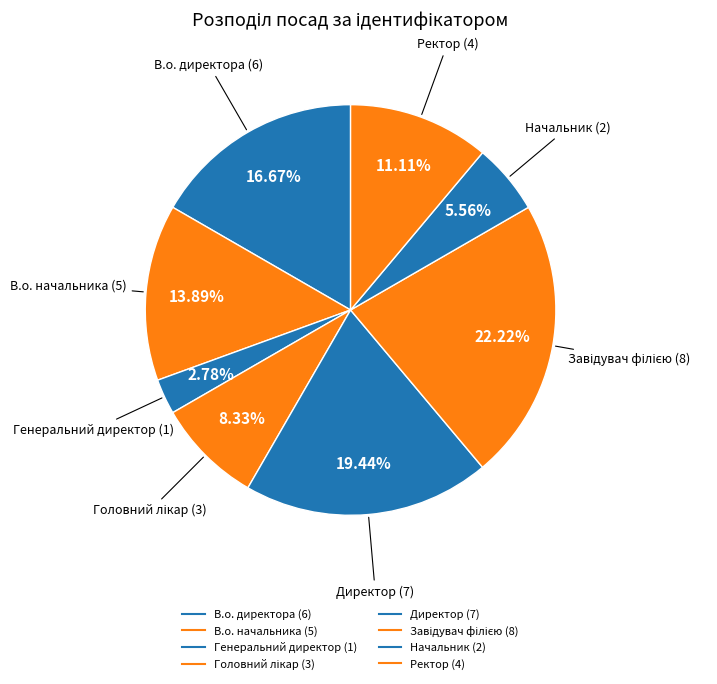

How many segments does this pie chart have?

8